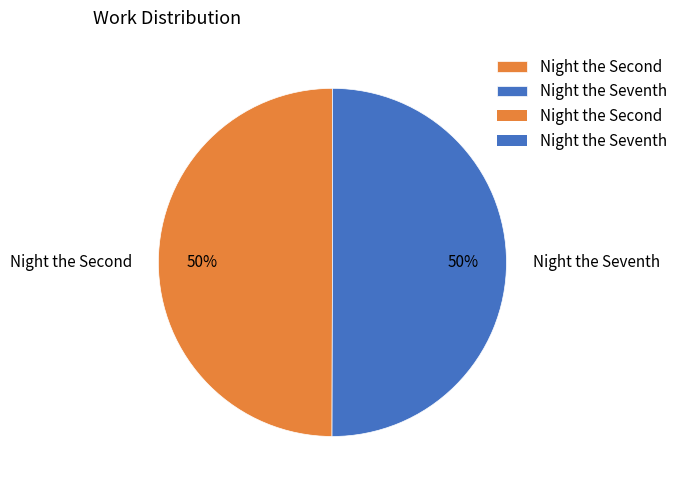

To the nearest percent, what percentage of the pie is Night the Seventh?

50%